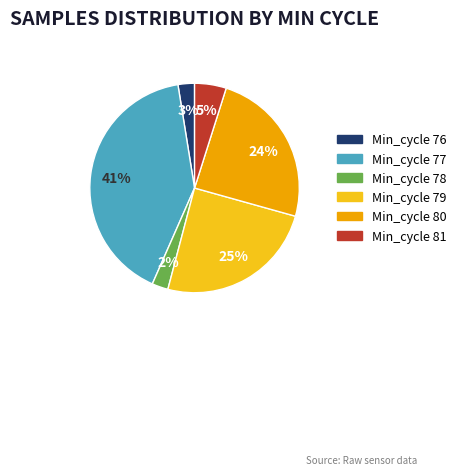

Is there a majority slice in this chart?

No